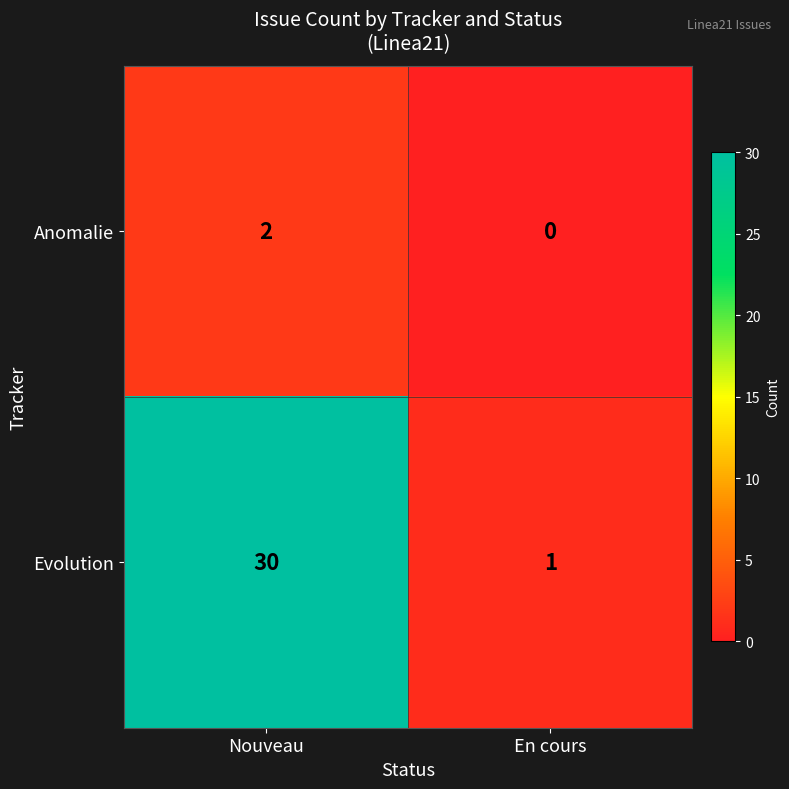

What is the total value across all series at Nouveau?

32